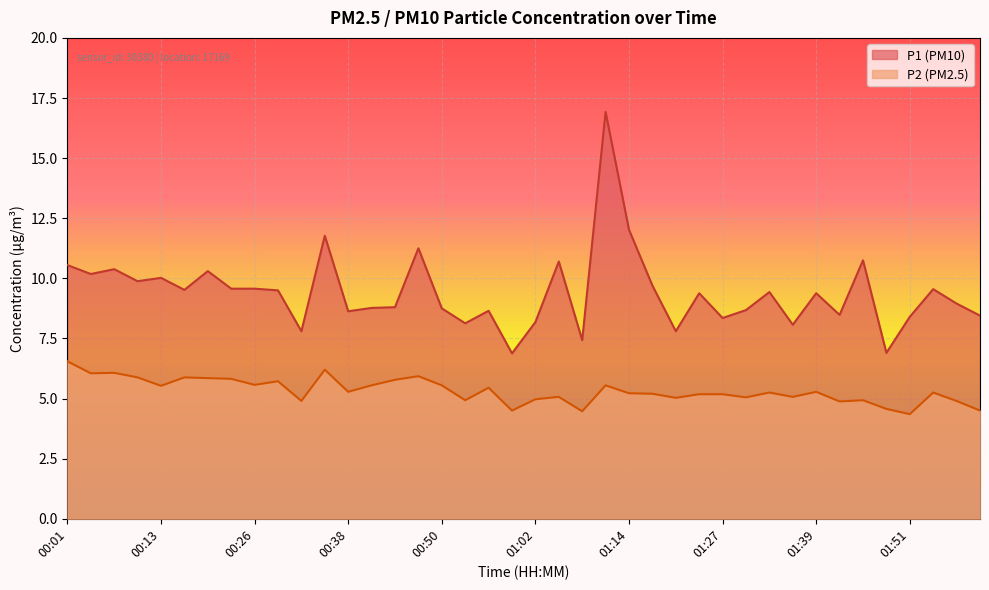

How many lines are shown in the chart?

2